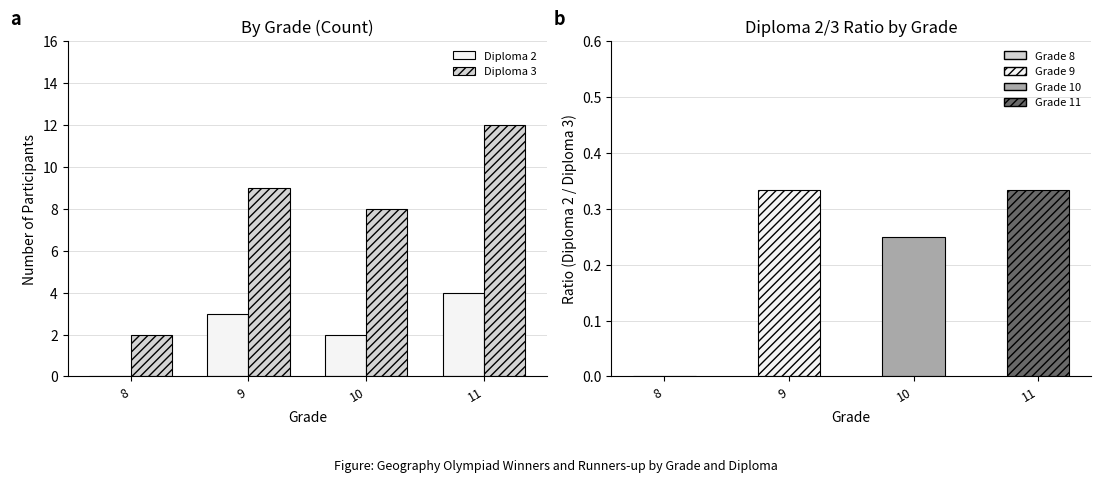

What is the total value across all series at 10?

10.2